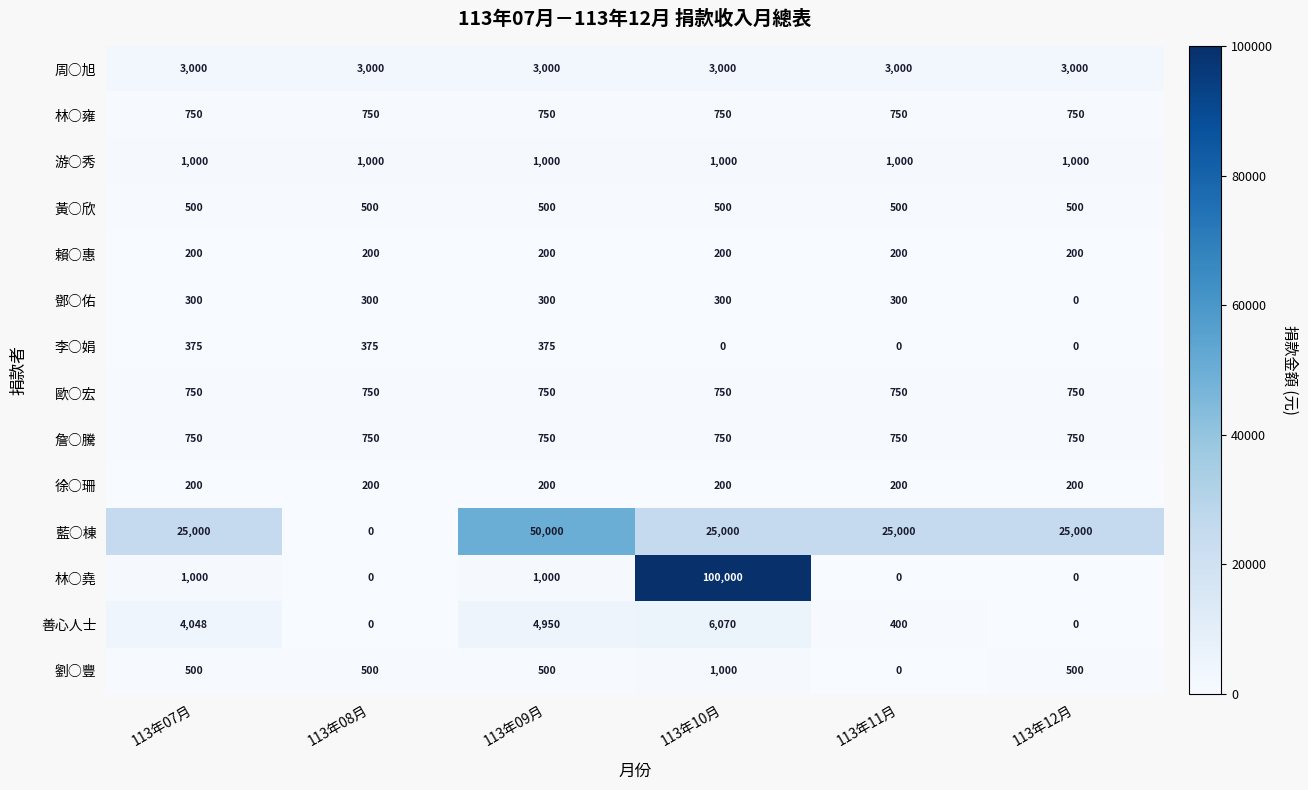

How many data points does each series have?

6